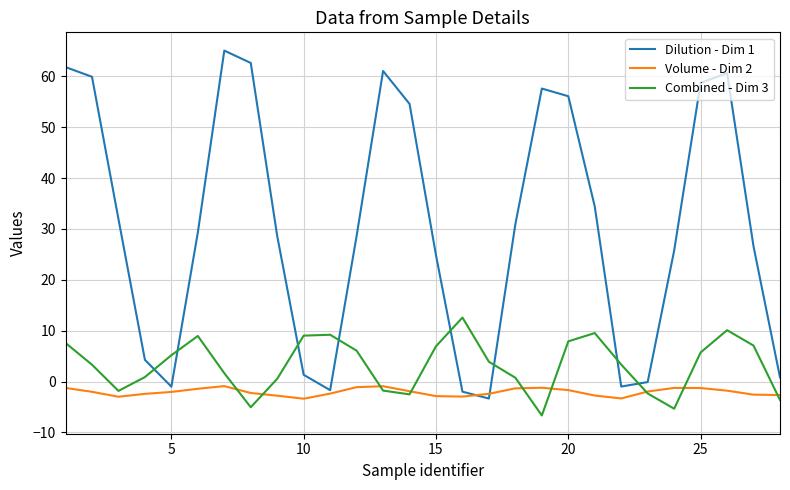

How many lines are shown in the chart?

3